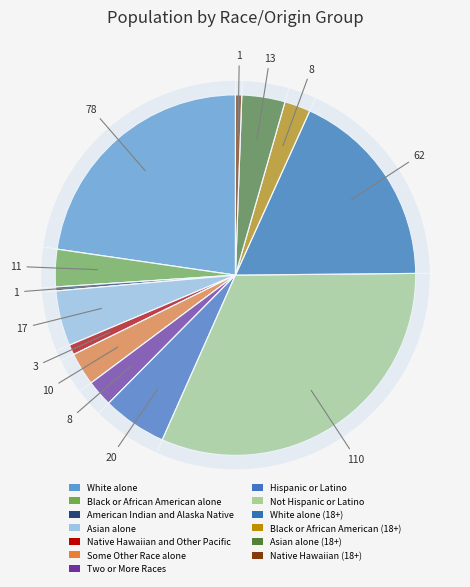

Does Hispanic or Latino account for over 50% of the chart?

No